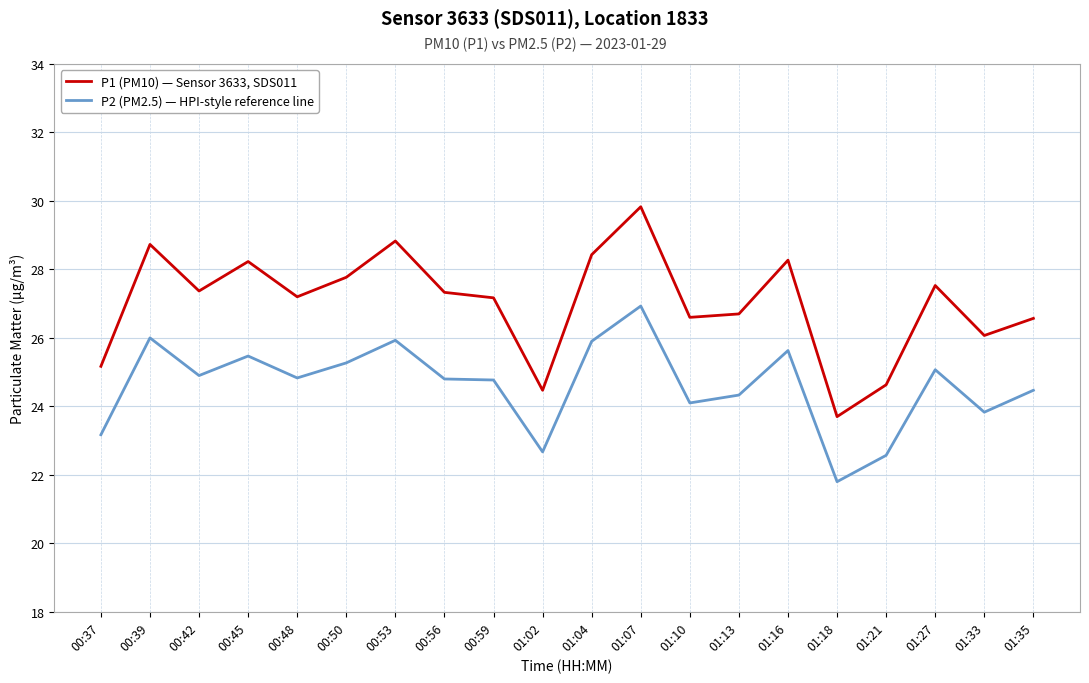

Which category has the lowest value in the P1 (PM10) — Sensor 3633, SDS011 series?

01:18